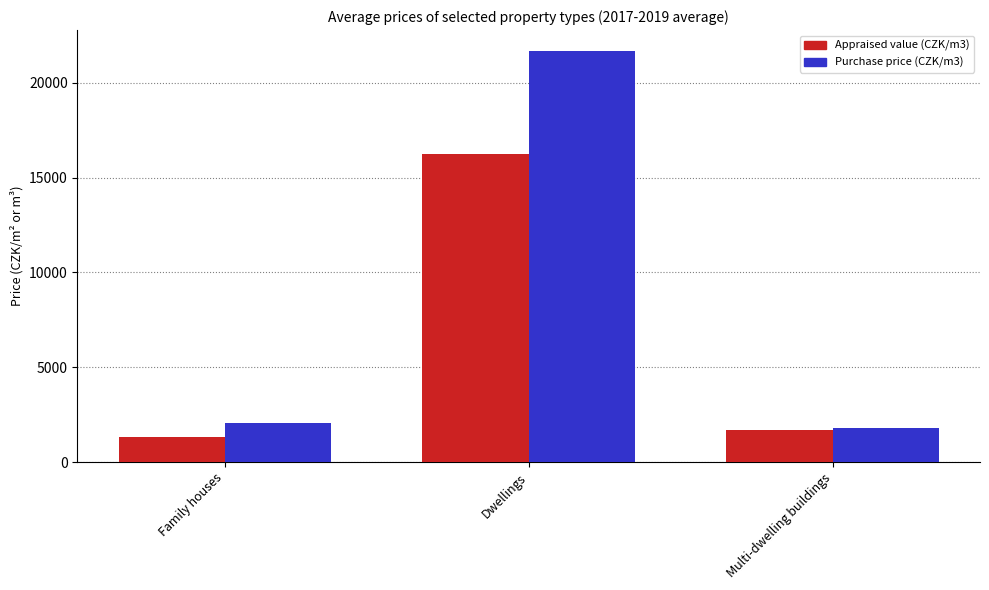

Reading left to right, extract all data points from this chart.

Appraised value (CZK/m3): Family houses=1312	Dwellings=16249	Multi-dwelling buildings=1710
Purchase price (CZK/m3): Family houses=2045	Dwellings=21701	Multi-dwelling buildings=1772